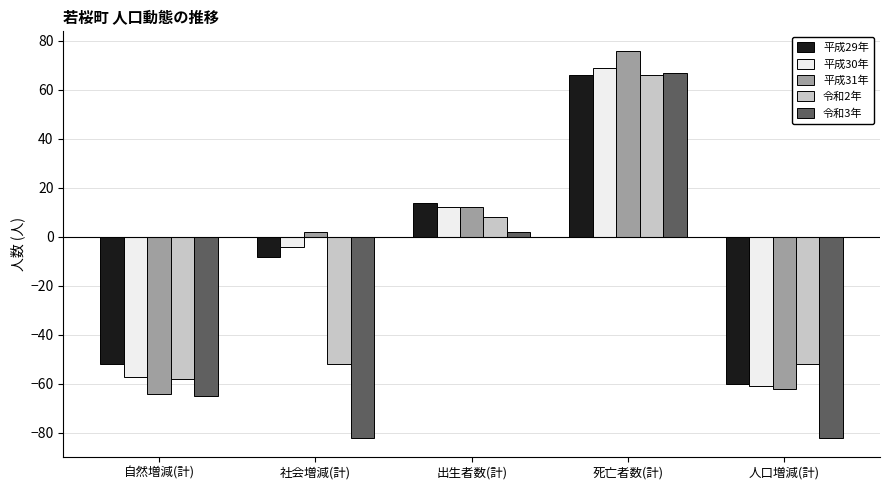

What are all the series names shown in the legend?

平成29年, 平成30年, 平成31年, 令和2年, 令和3年